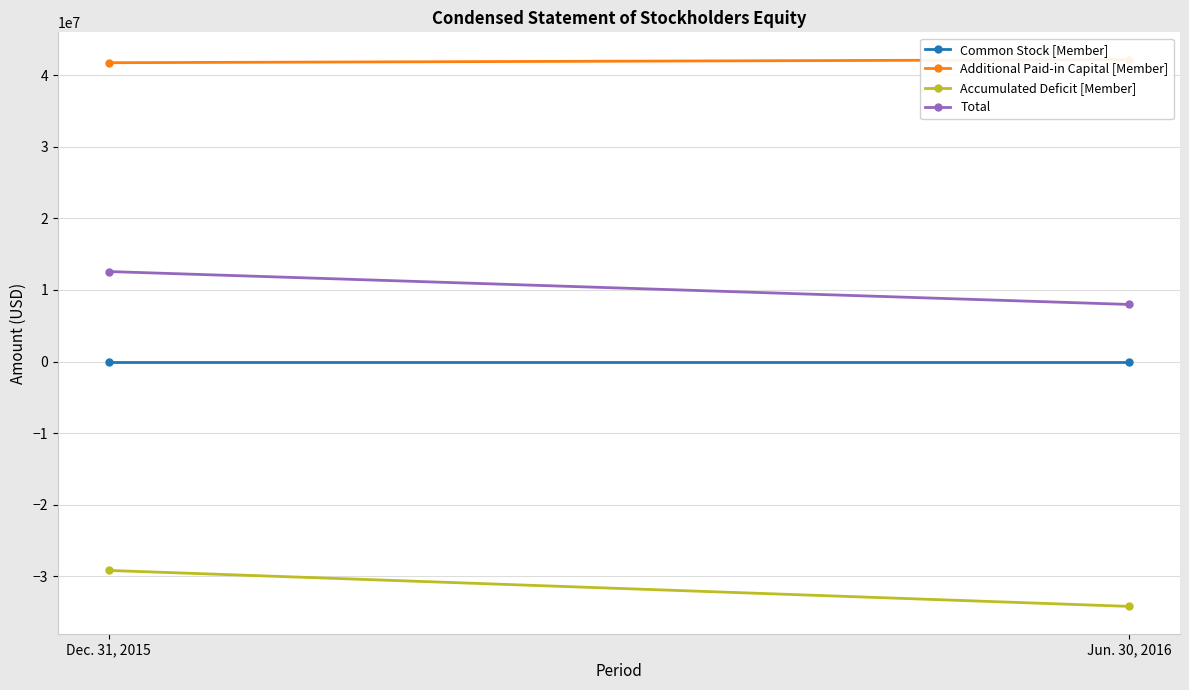

Which has a higher value, Jun. 30, 2016 or Dec. 31, 2015?

Jun. 30, 2016